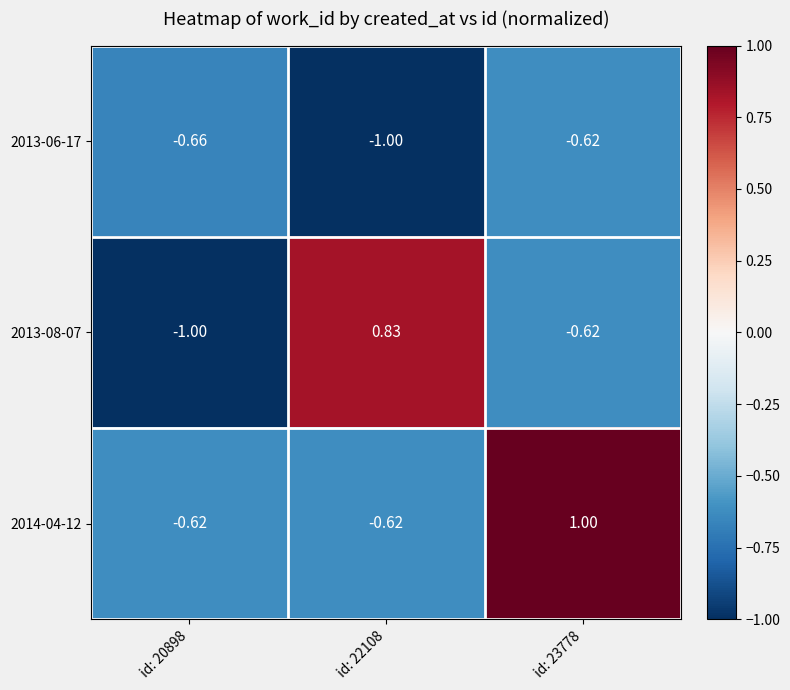

Is the value of 2013-08-07 at id: 23778 greater than the value of 2014-04-12 at id: 23778?

No